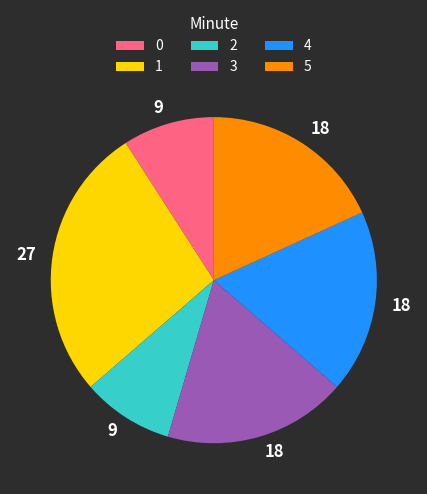

Is it true that 0 is 19% of the pie?

False